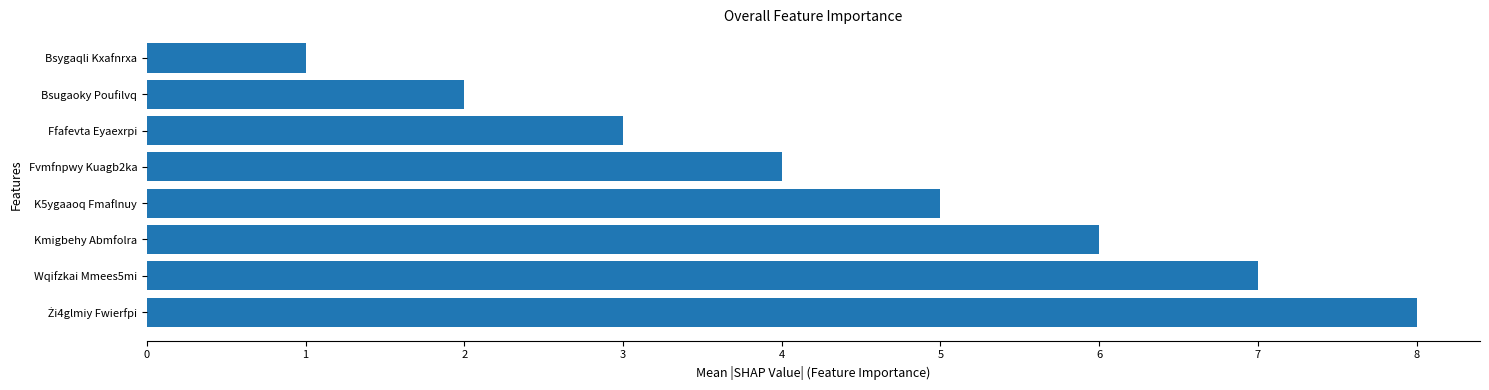

How many bars are there in total?

8